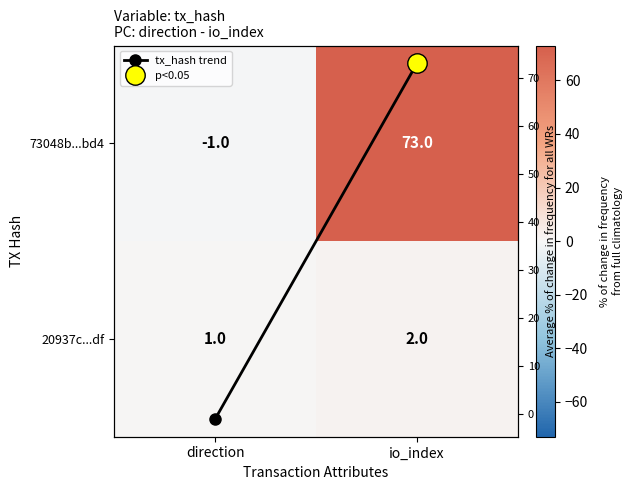

At how many categories does at least one series exceed 61?

1